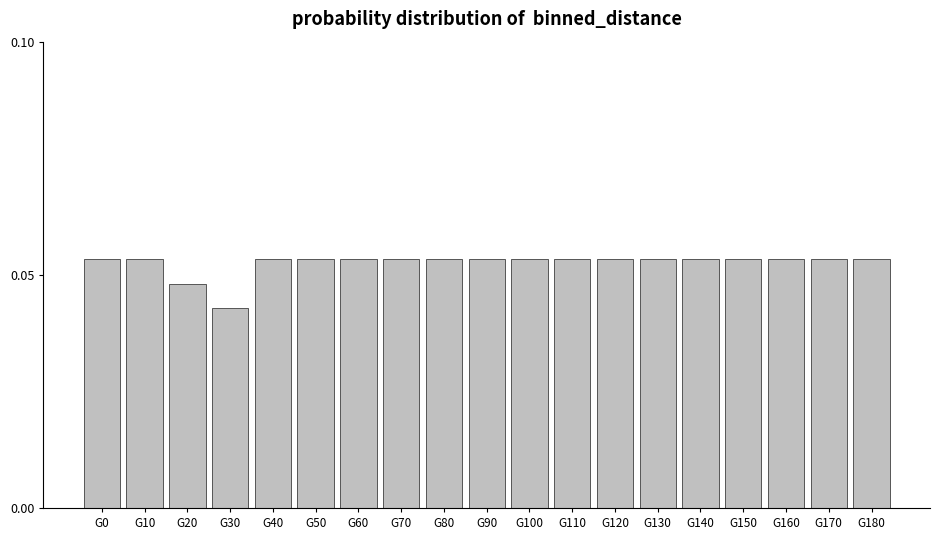

Where is the data nearest to the value 0?

G30